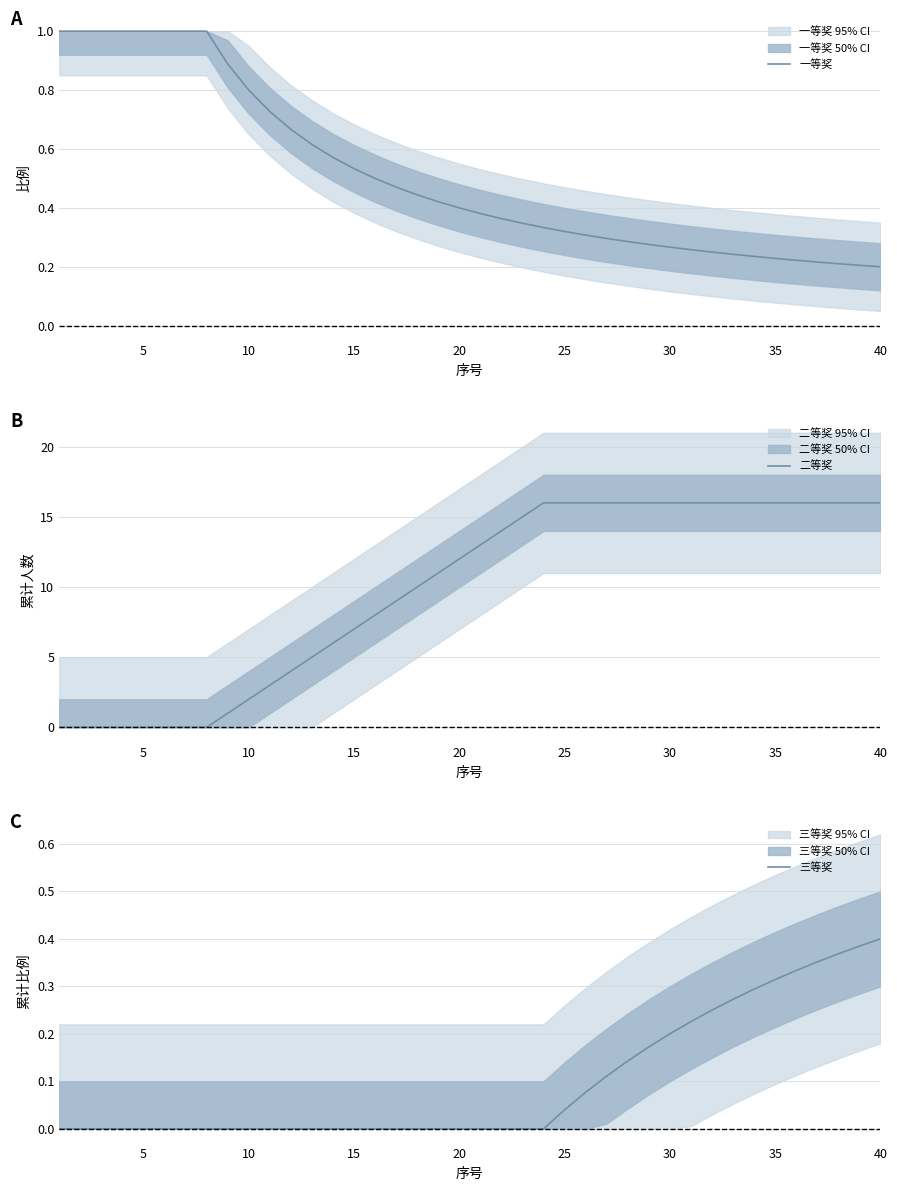

List the series in order of their peak value, highest first.

二等奖, 一等奖, 三等奖